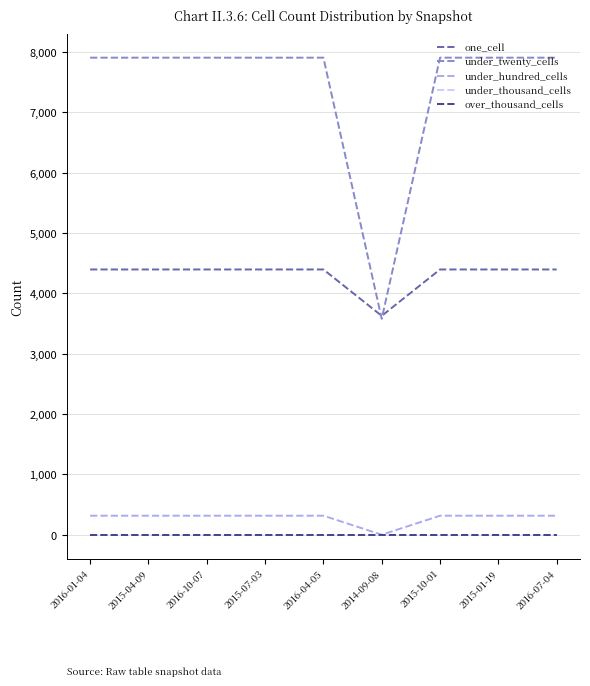

List the series in order of their peak value, highest first.

under_twenty_cells, one_cell, under_hundred_cells, under_thousand_cells, over_thousand_cells